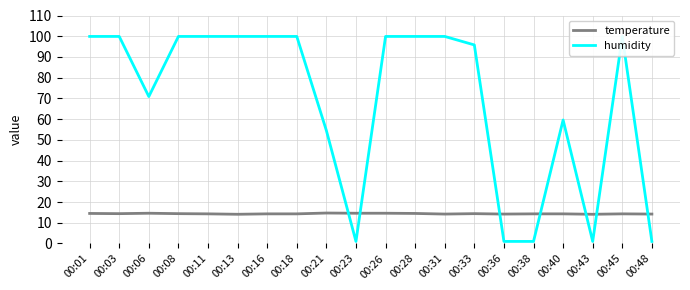

What is the total value across all series at 00:08?

114.3